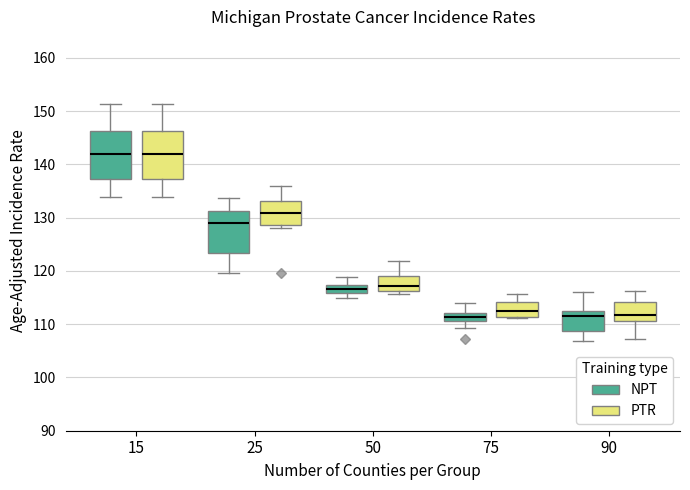

Reading left to right, transcribe this box plot: for each box, give where its median line is, the range the box spans, and where its two whiskers end, as read against the y-axis. The values are not printed on the chart, so give them approximately, as read against the axis.

15 (NPT): median 142, box 137 to 146, whiskers 134 to 151
15 (PTR): median 142, box 137 to 146, whiskers 134 to 151
25 (NPT): median 129, box 123 to 131, whiskers 120 to 134
25 (PTR): median 131, box 129 to 133, whiskers 128 to 136
50 (NPT): median 117 (inside the box), box 116 to 117, whiskers 115 to 119
50 (PTR): median 117, box 116 to 119, whiskers 116 (just below the box's lower edge) to 122
75 (NPT): median 111 (inside the box), box 111 to 112, whiskers 109 to 114
75 (PTR): median 113, box 111 to 114, whiskers 111 to 116
90 (NPT): median 111, box 109 to 112, whiskers 107 to 116
90 (PTR): median 112, box 111 to 114, whiskers 107 to 116